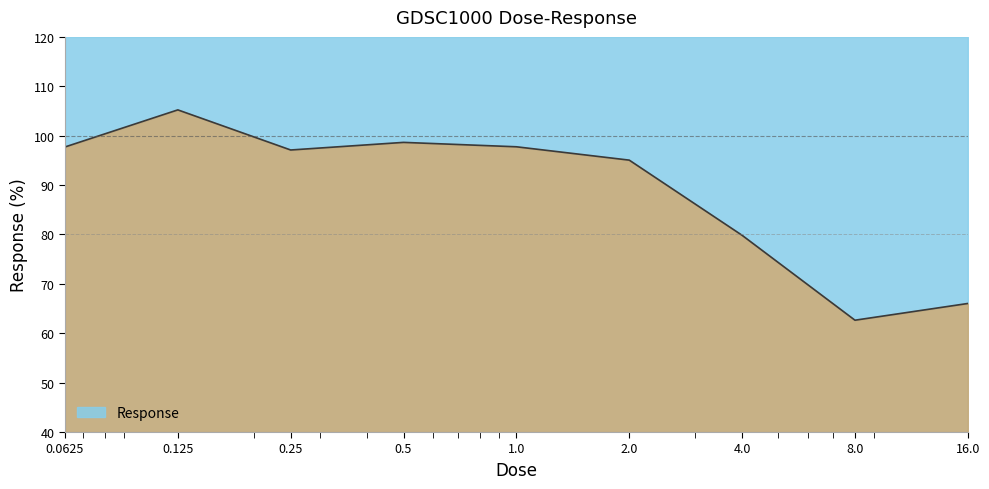

What is the maximum value shown in the chart?

105.2